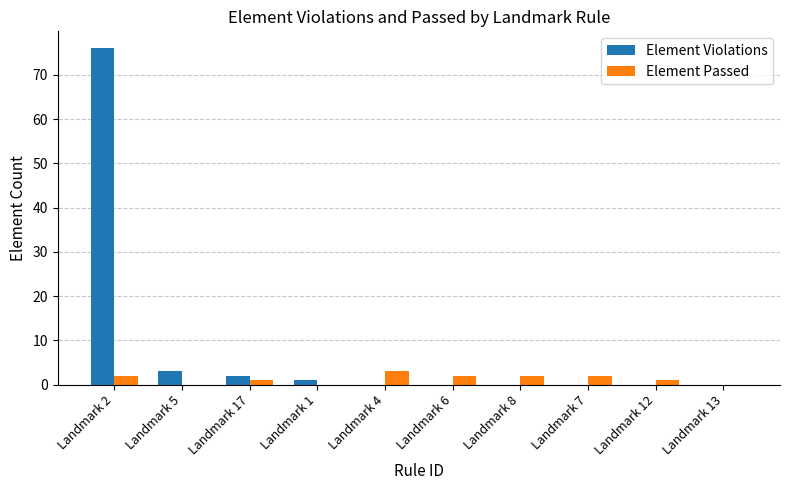

Are the bars horizontal?

No